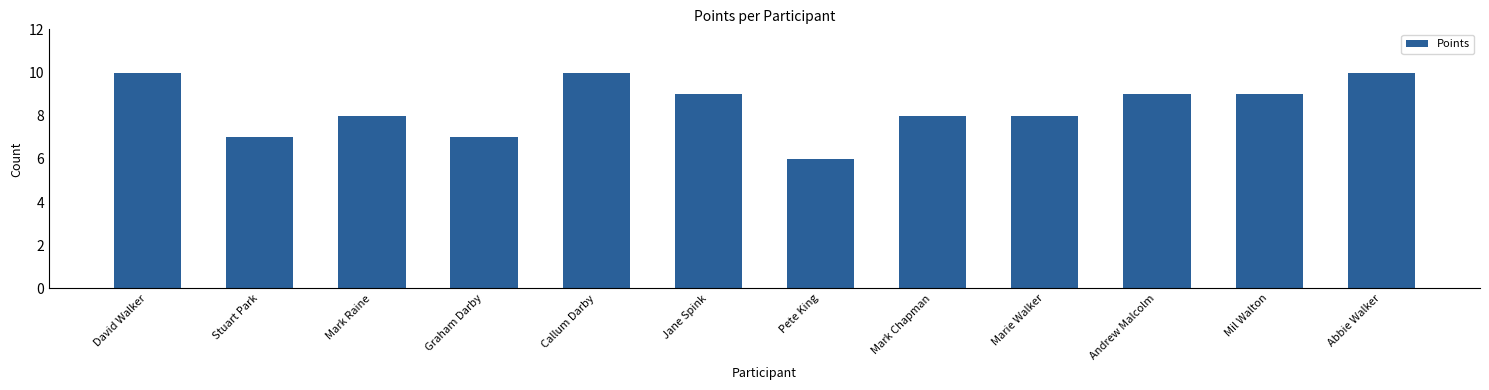

Which has a higher value, Stuart Park or Mark Chapman?

Mark Chapman